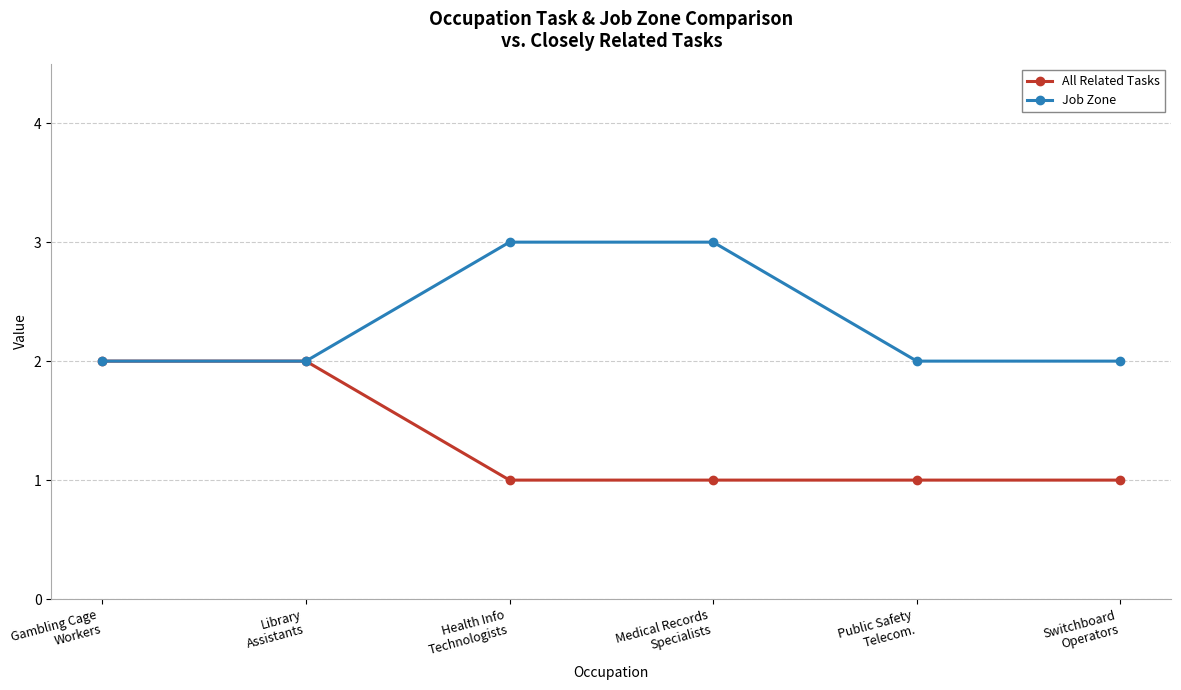

How many Job Zone values are between 2 and 3?

6